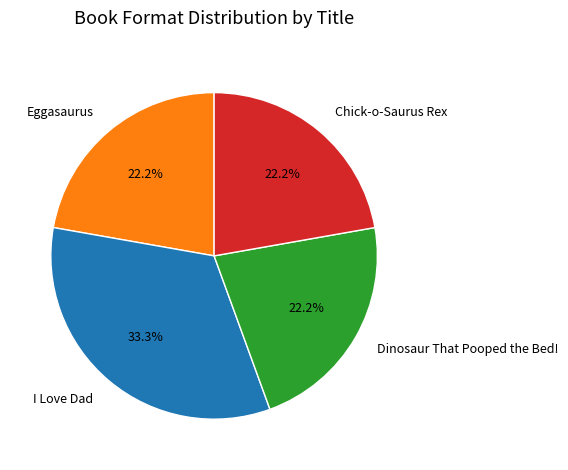

To the nearest percent, what is the difference between the largest and smallest slice percentages?

11%